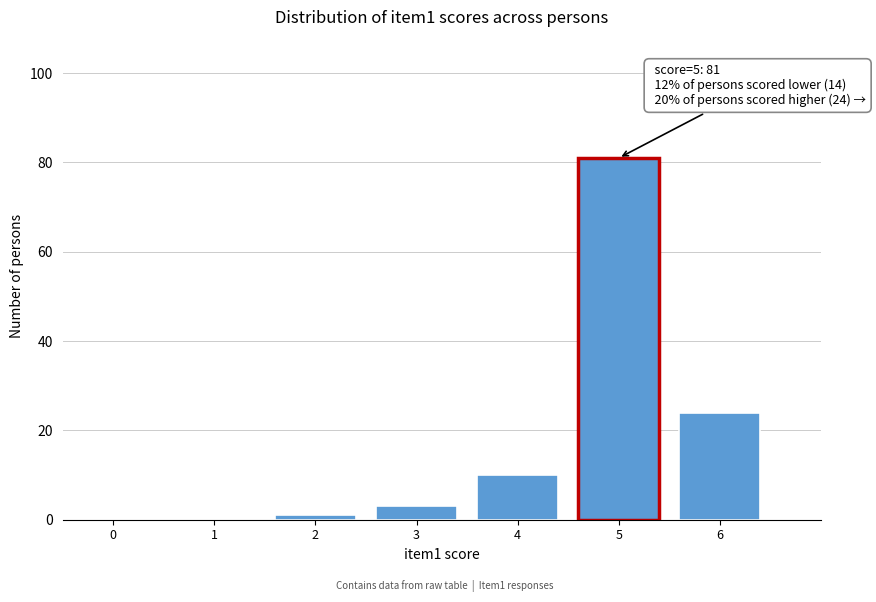

Reading left to right, what are all the values shown in this chart?

0=0	1=0	2=1	3=3	4=10	5=81	6=24